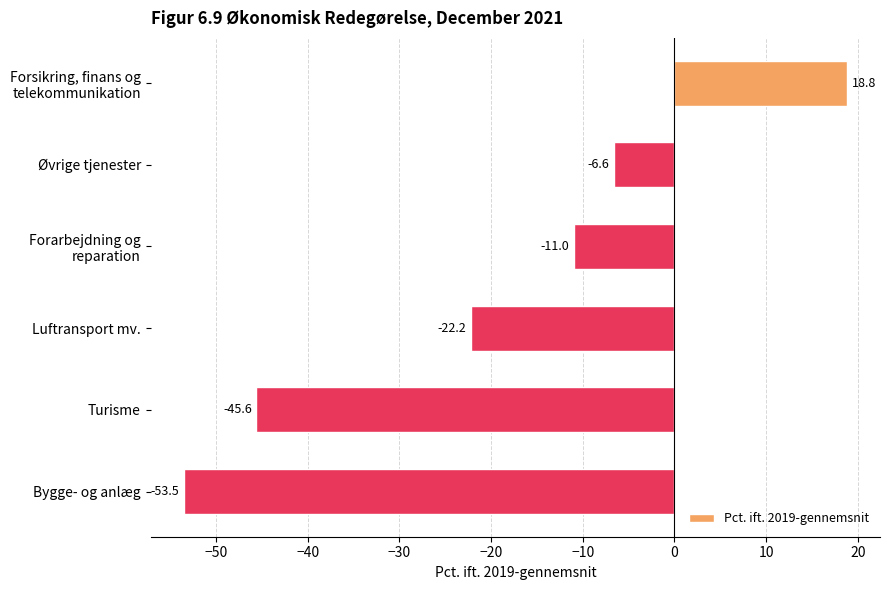

Which has a higher value, Bygge- og anlæg or Luftransport mv.?

Luftransport mv.